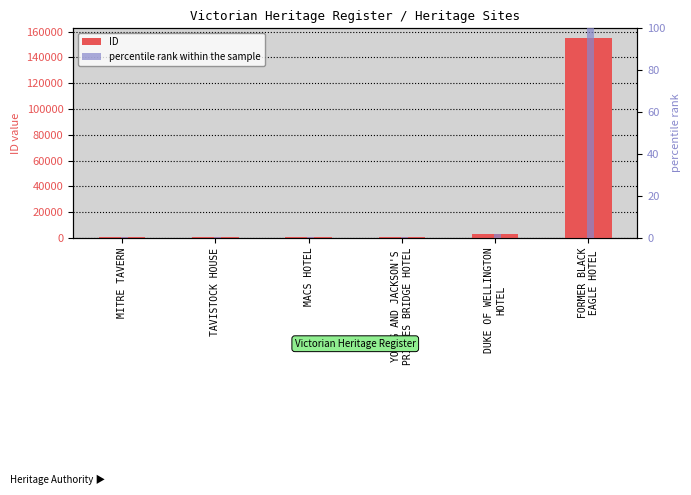

Rank the series at TAVISTOCK HOUSE from lowest to highest value.

percentile rank within the sample, ID